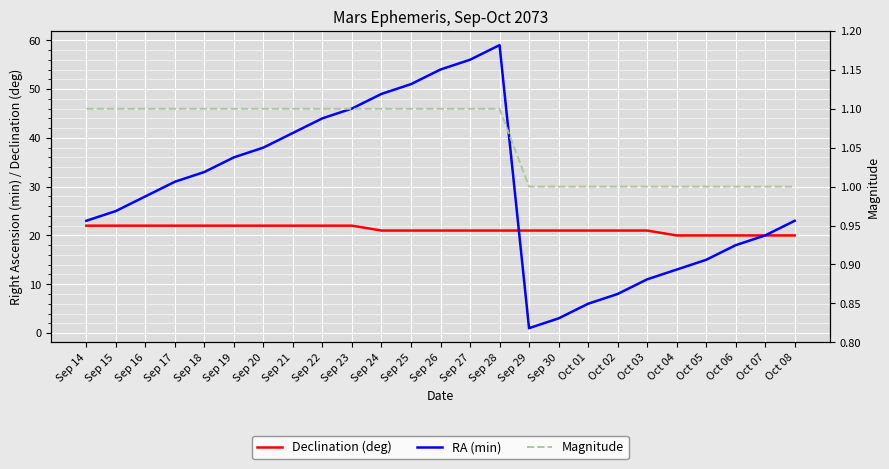

What is the value of the Declination (deg) point at the 2nd from the left?

22.0